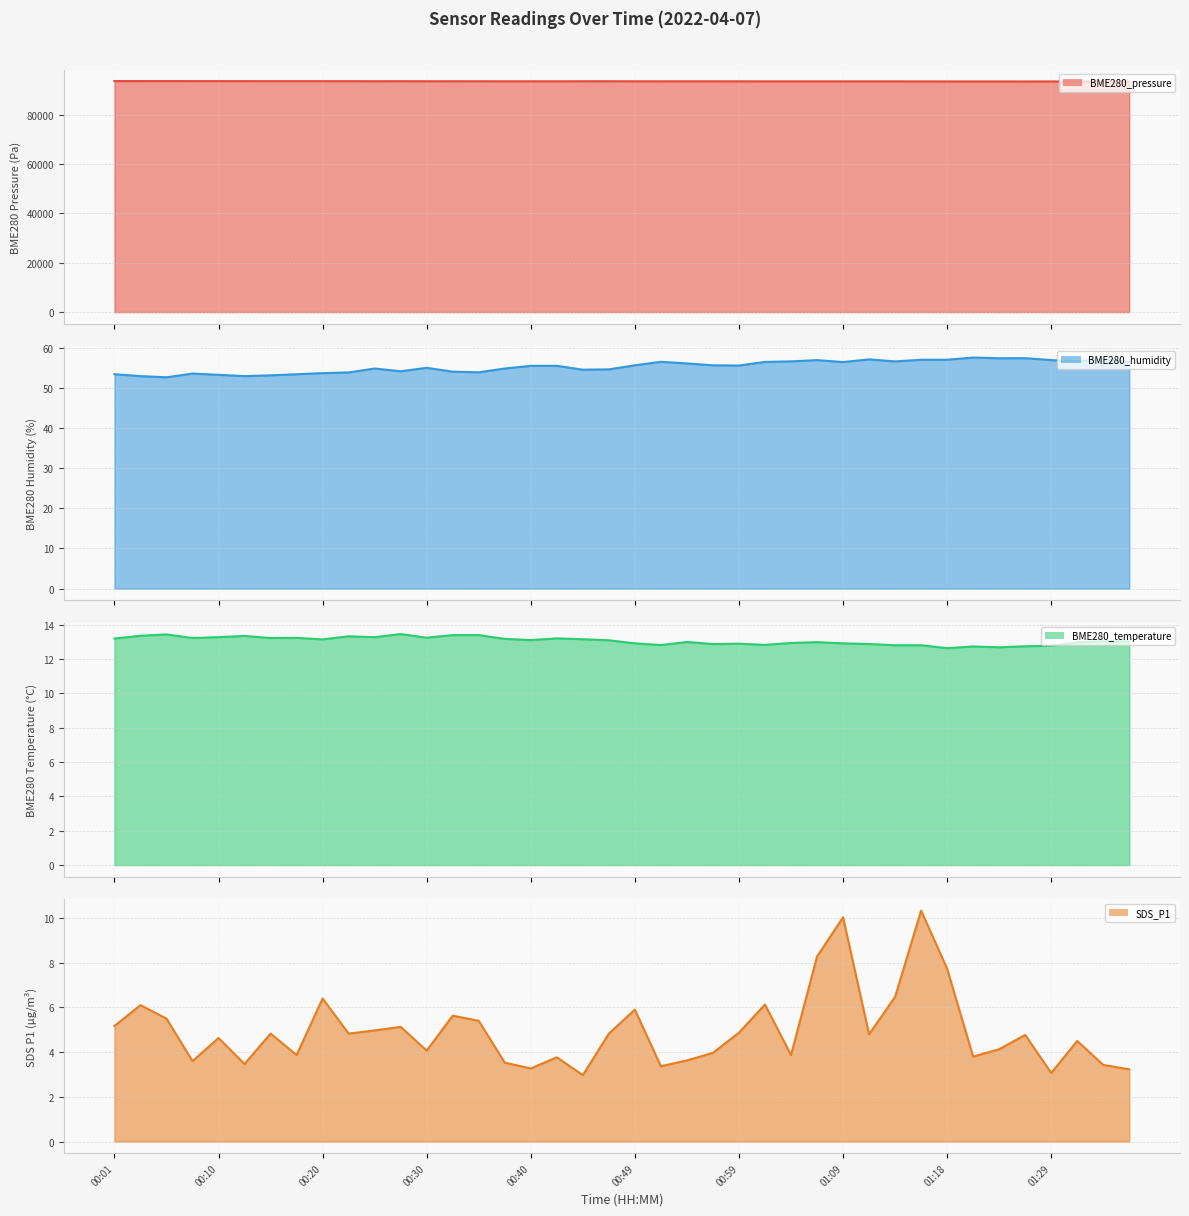

What is the minimum value for BME280_pressure?

93477.2